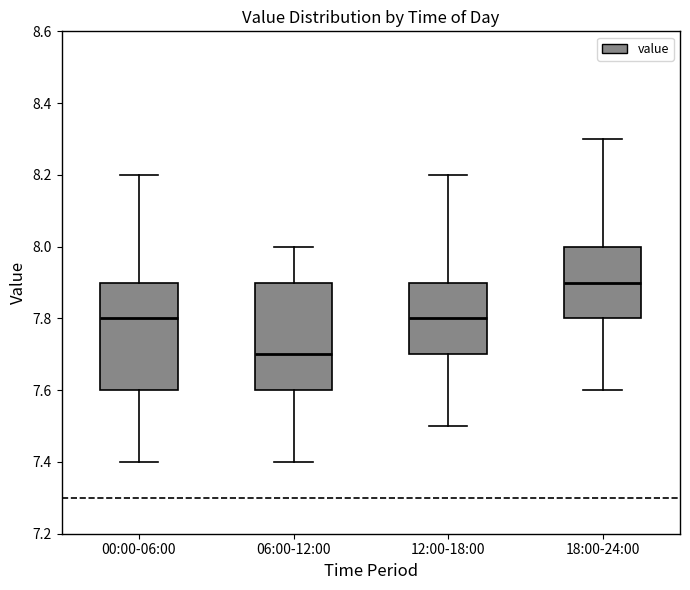

Which box's median line is the lowest?

06:00-12:00